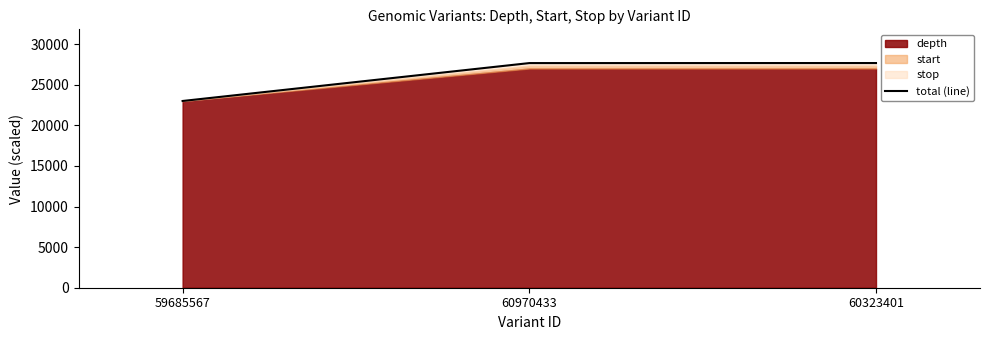

What is the difference between the maximum and second lowest values?

6